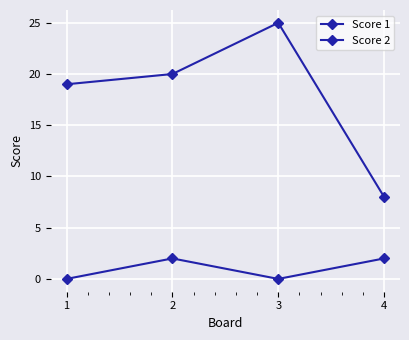

Is the value of Score 1 at 4 greater than the value of Score 2 at 1?

Yes